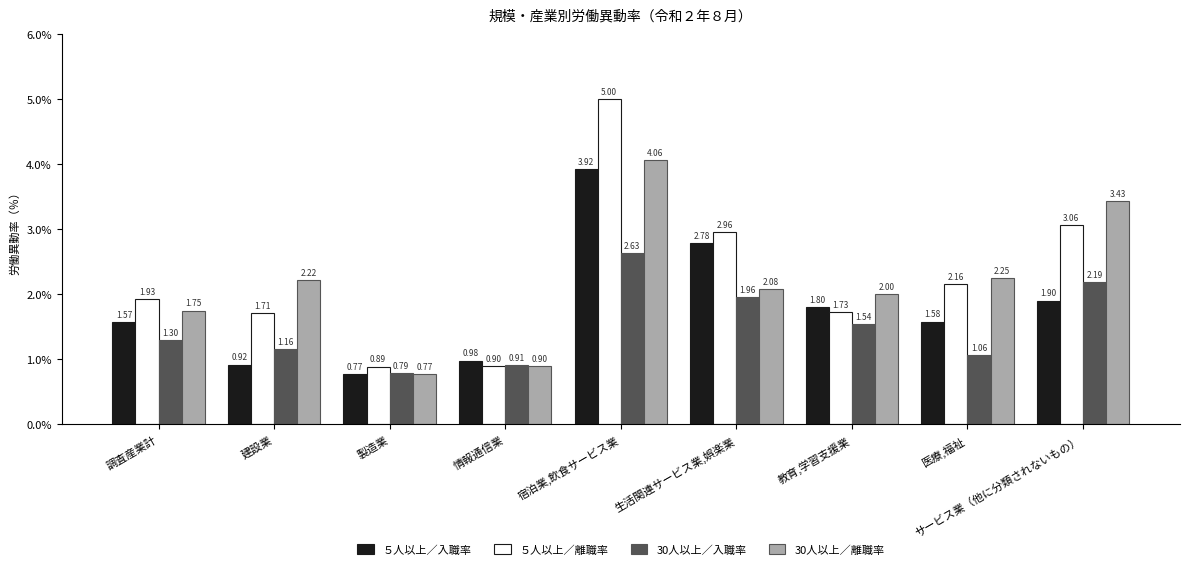

Rank the categories by 30人以上／離職率 value from lowest to highest.

製造業, 情報通信業, 調査産業計, 教育,学習支援業, 生活関連サービス業,娯楽業, 建設業, 医療,福祉, サービス業（他に分類されないもの）, 宿泊業,飲食サービス業